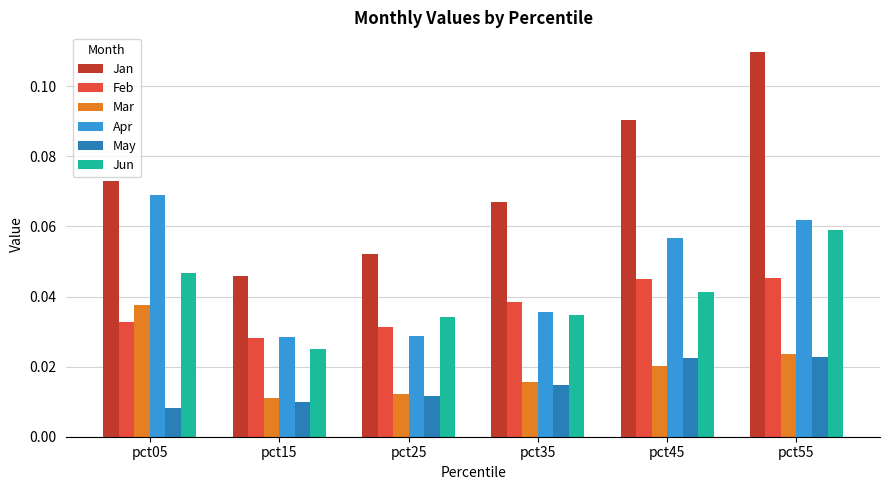

What is the sum of all Apr values?

0.3